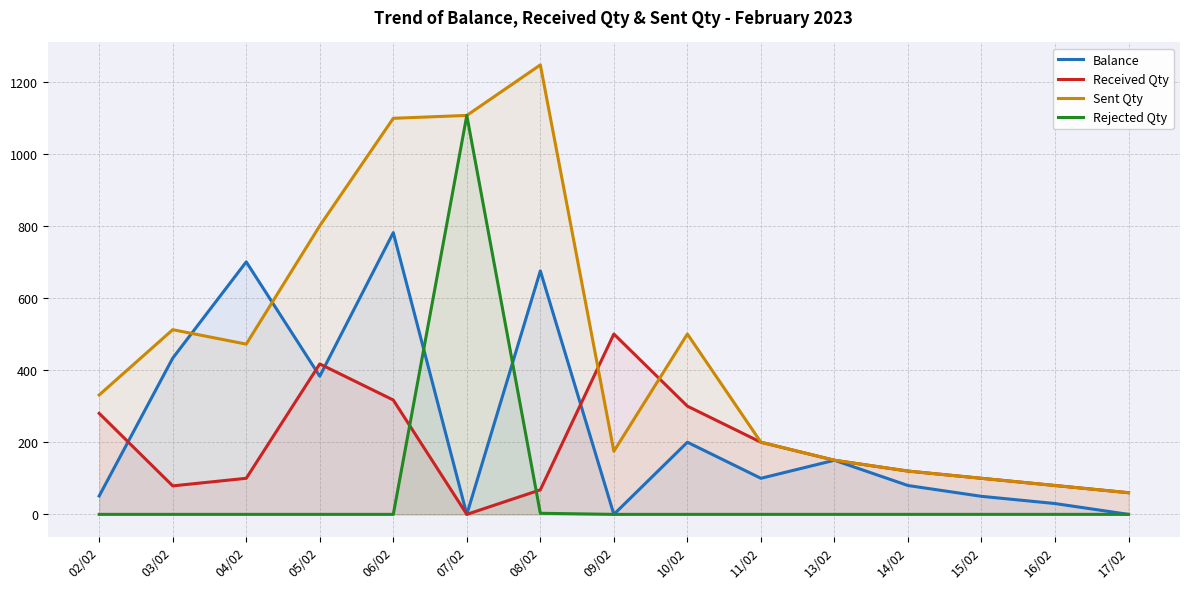

What is the difference between the maximum and minimum values in the Received Qty series?

500